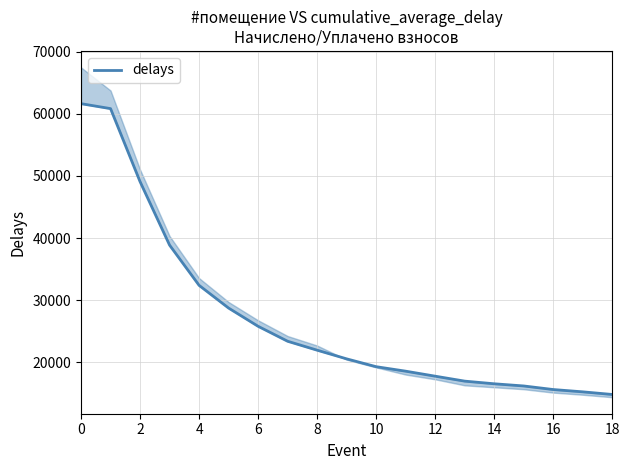

True or false: the data has more than 1 interior local peaks.

False